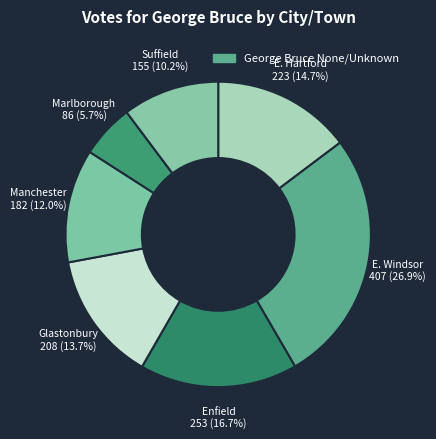

How many segments does this pie chart have?

7